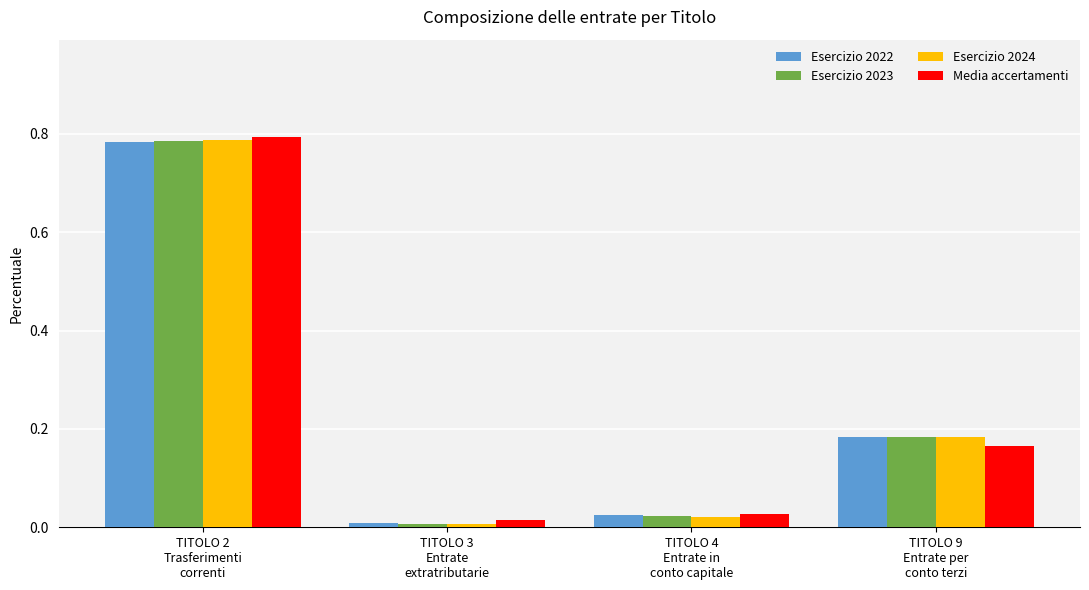

Which series changed the most between TITOLO 4
Entrate in
conto capitale and TITOLO 9
Entrate per
conto terzi?

Esercizio 2024